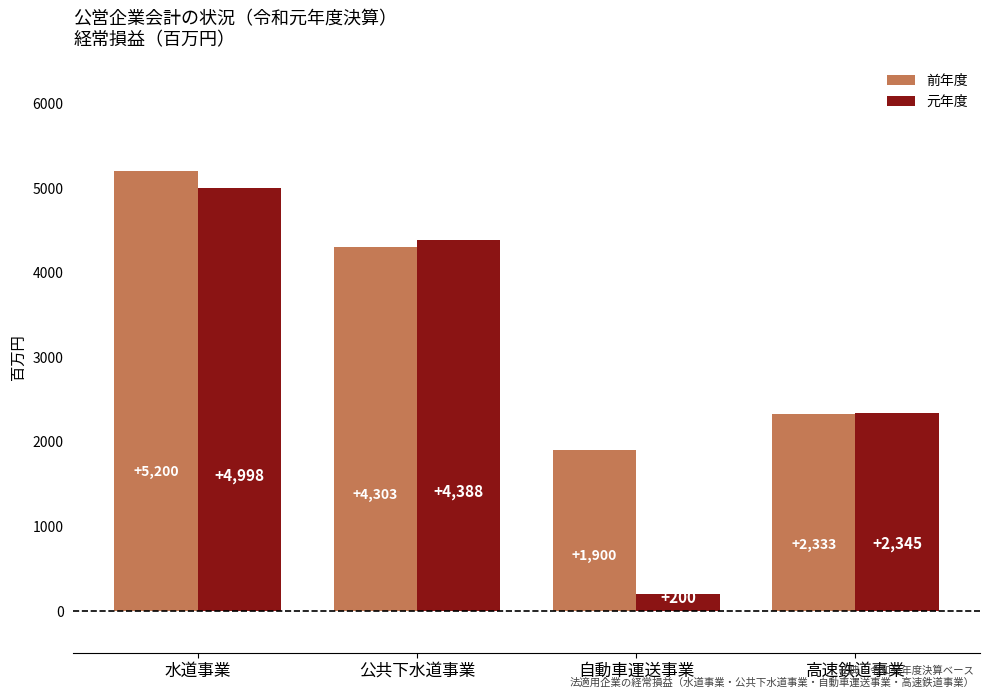

How many groups of bars are there?

4